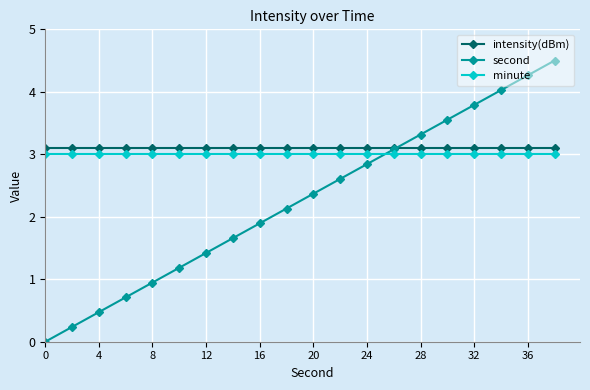

Which series ends up on top after the final intersection of second and intensity(dBm)?

second